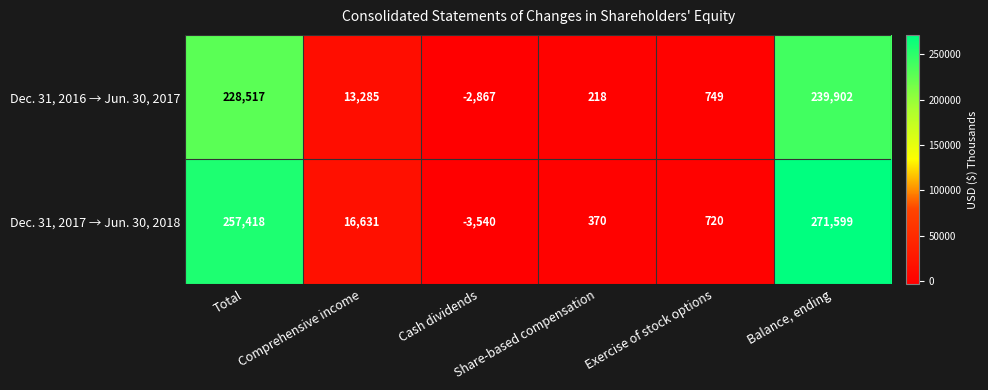

Which series has the largest total across all categories?

Dec. 31, 2017 → Jun. 30, 2018